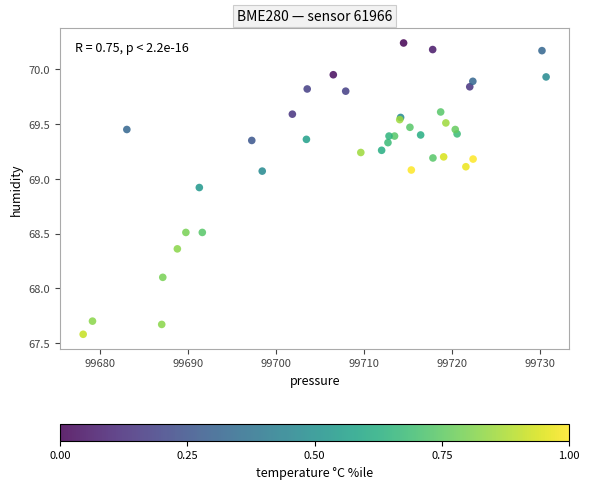

What Y value in the scatter plot is closest to 68?

68.1